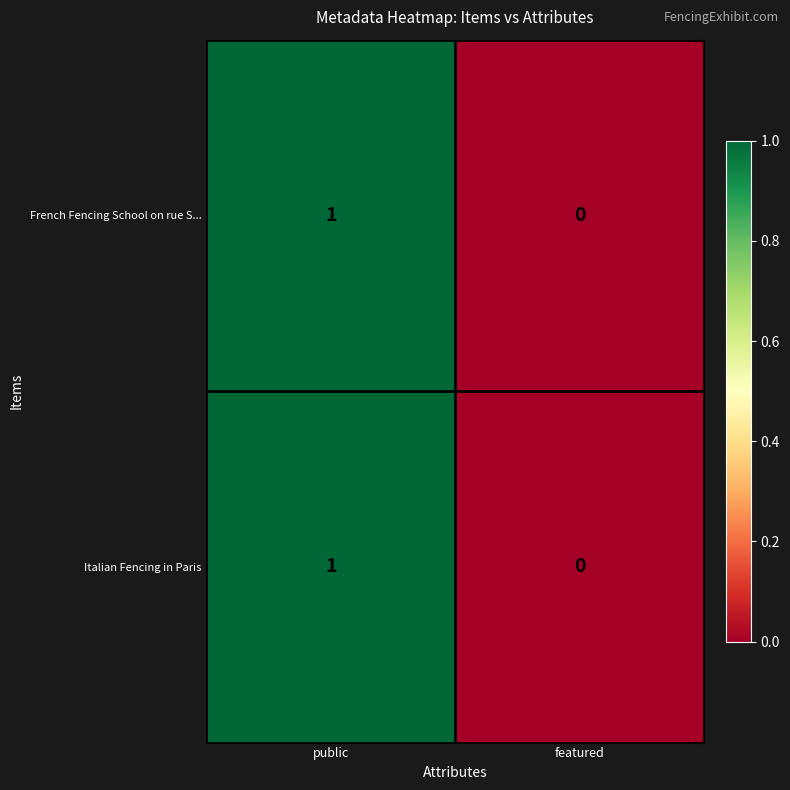

How many categories are shown in the chart?

2